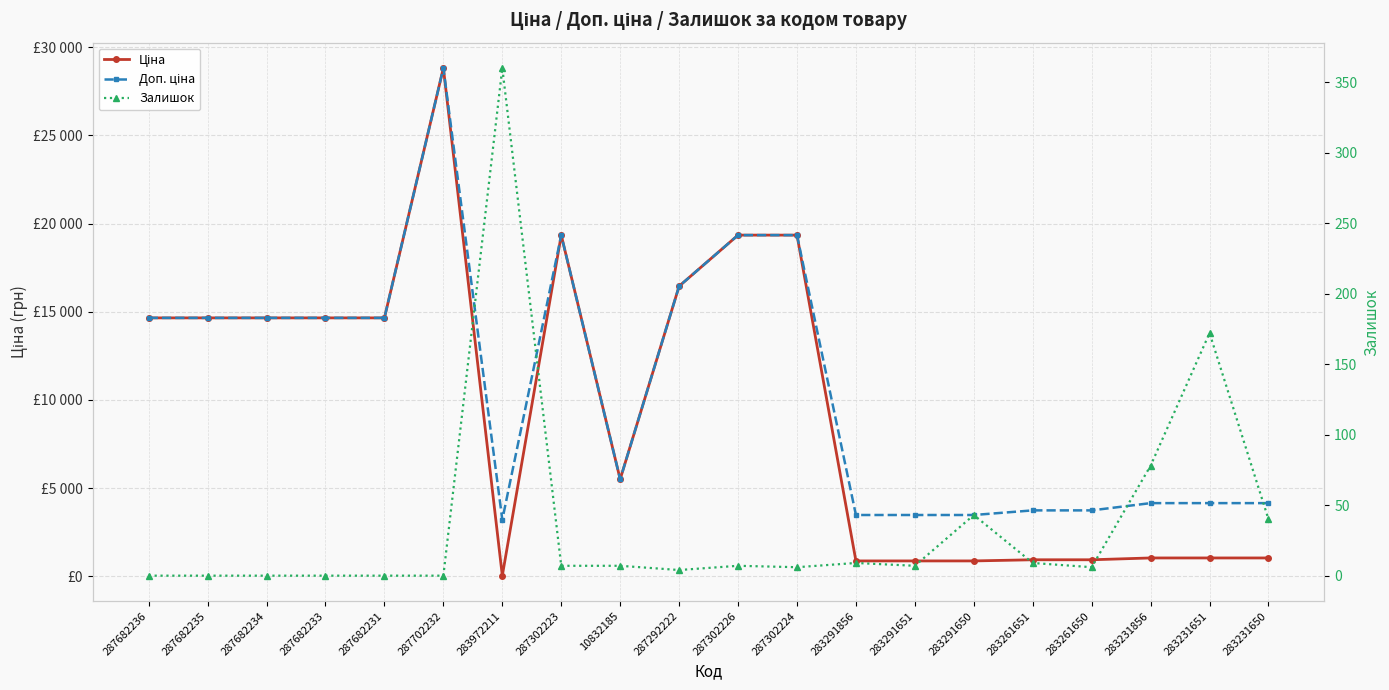

How many values in the Доп. ціна series are below 14649?

10